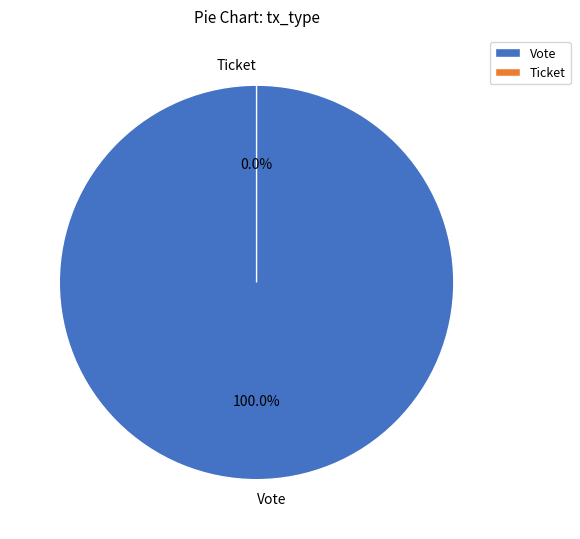

How many segments does this pie chart have?

2